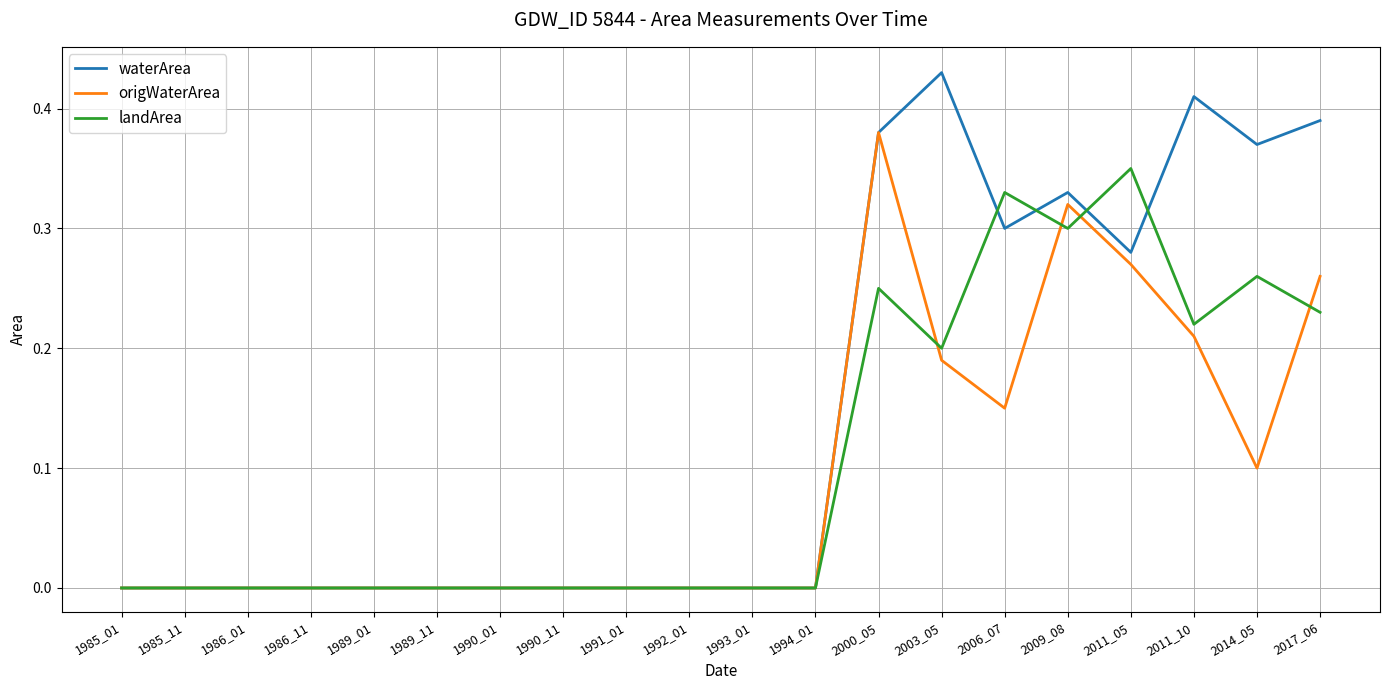

Which category has the highest value in the waterArea series?

2003_05